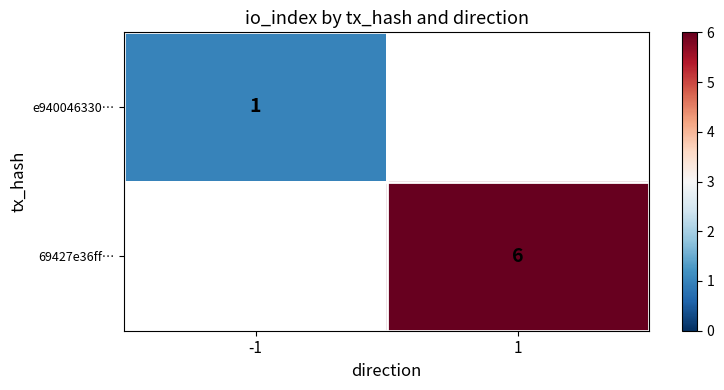

Which label corresponds to the smallest value in the chart?

-1